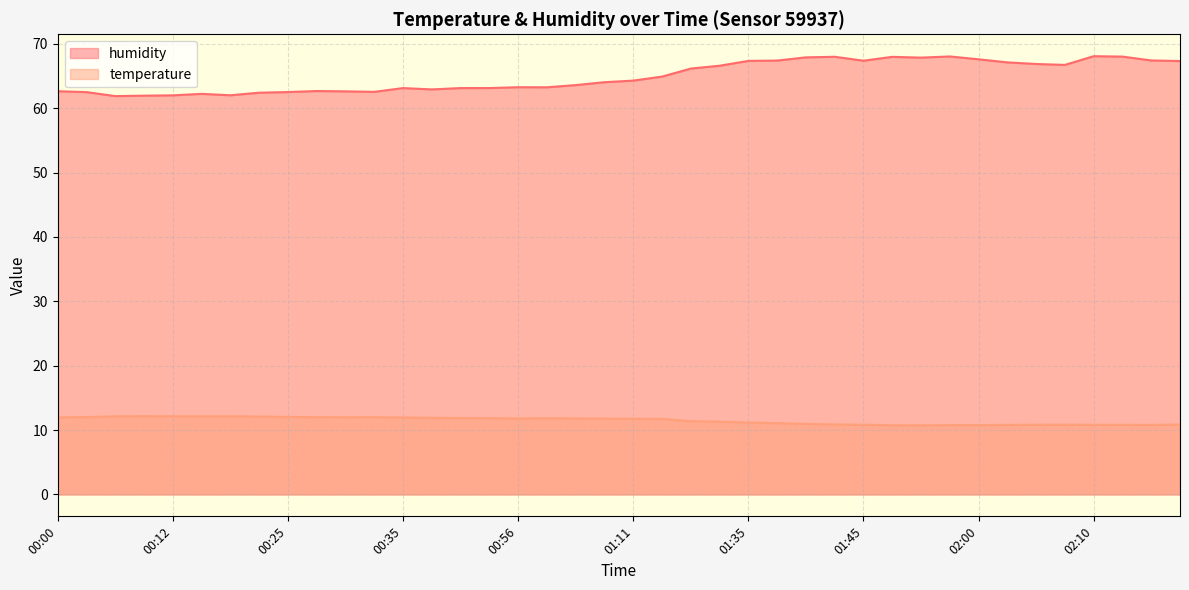

What are all the series names shown in the legend?

humidity, temperature